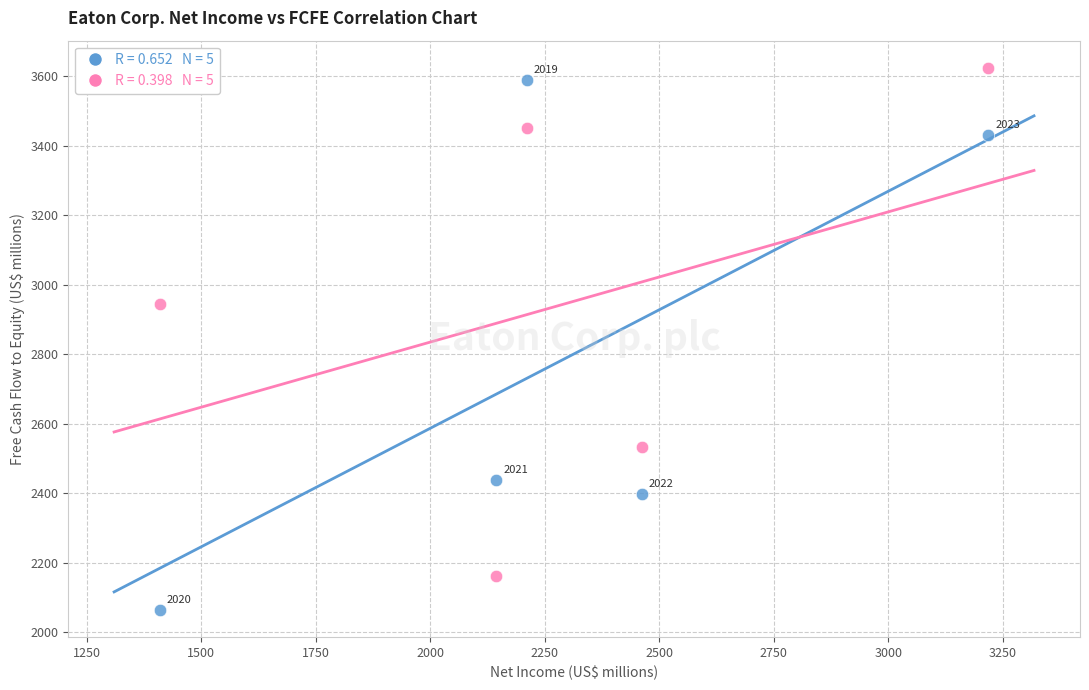

Across all data points, what is the range of X values (max minus min)?

1808